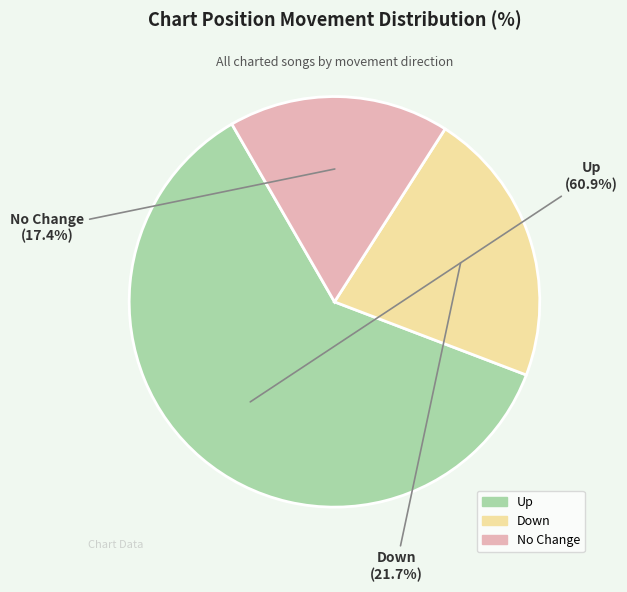

Does any single category account for the majority?

Yes